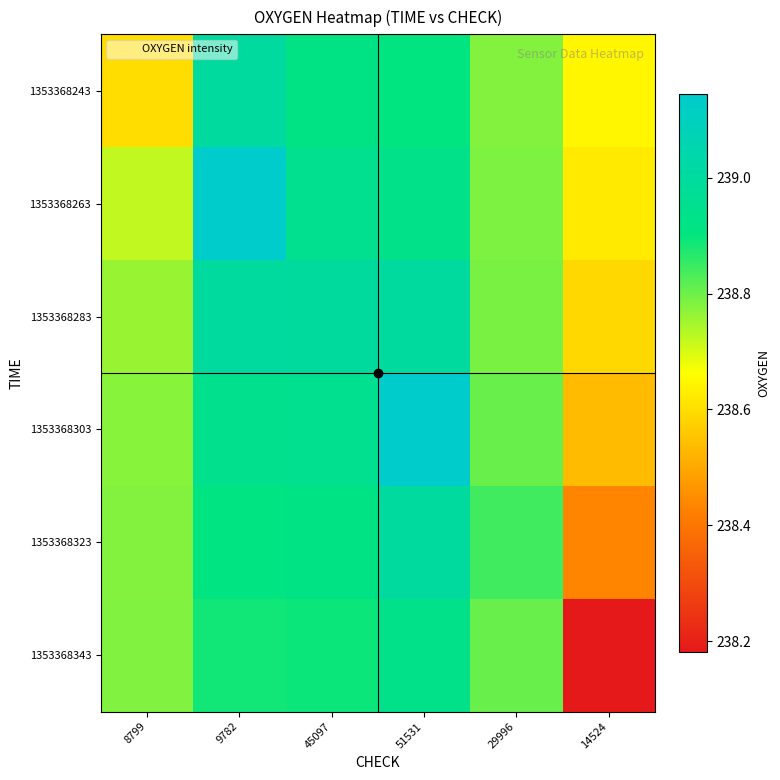

How many data points does each series have?

6